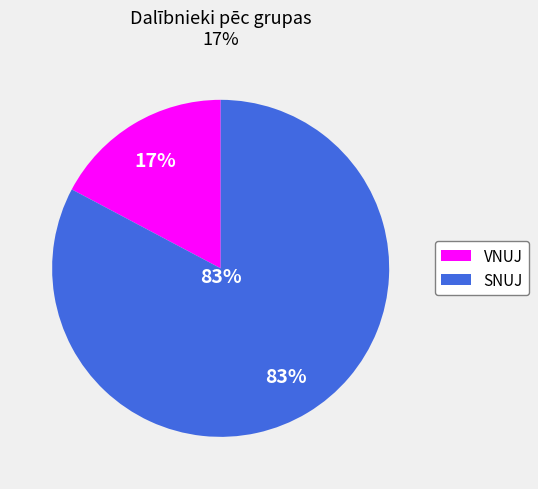

True or false: 5 accounts for 15% of the total.

False